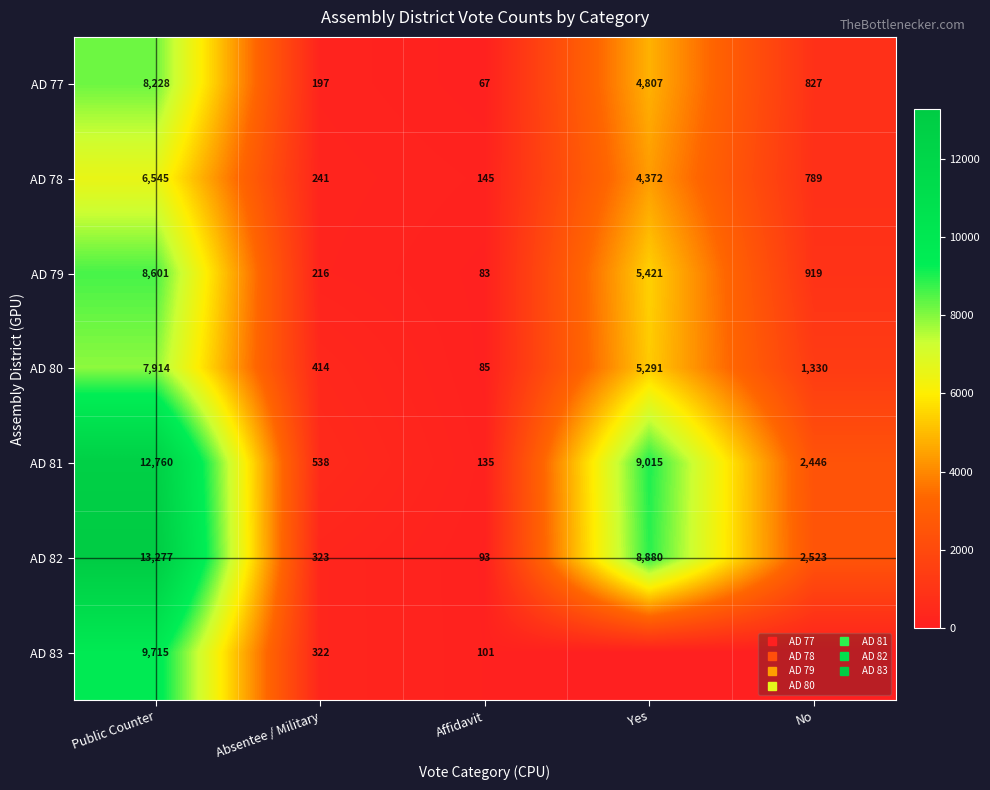

Rank the categories by AD 78 value from lowest to highest.

Affidavit, Absentee / Military, No, Yes, Public Counter